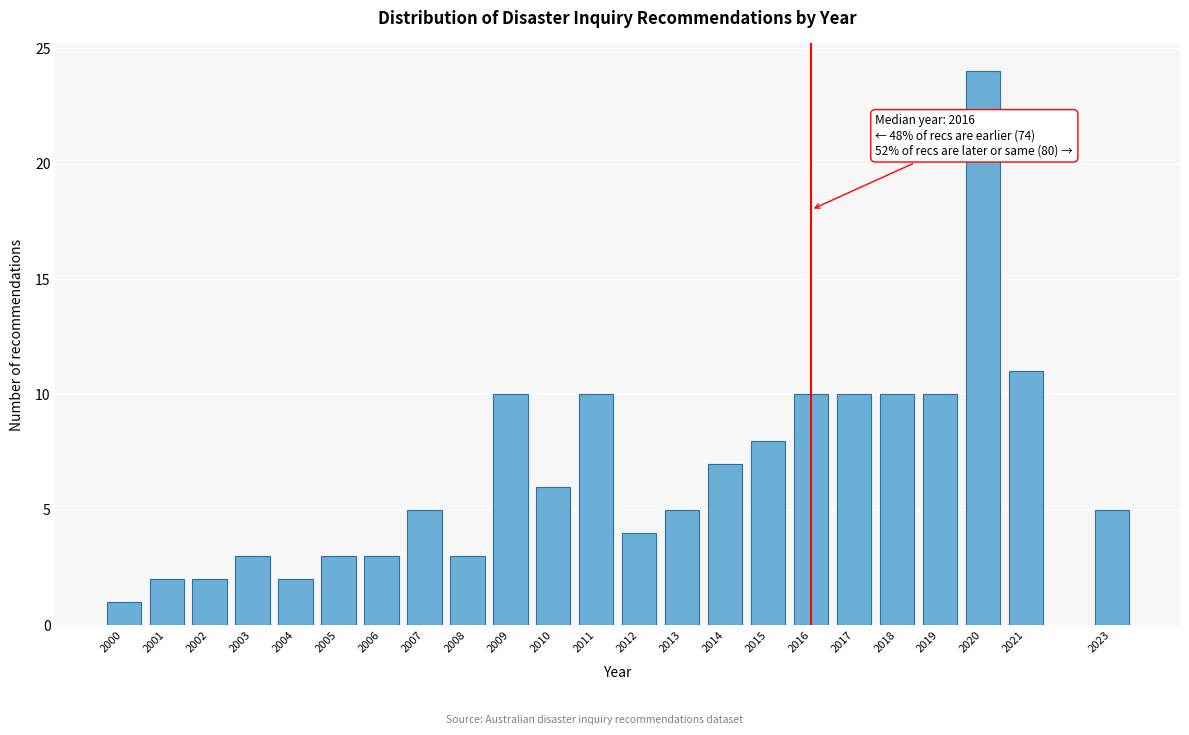

Reading right to left, what are all the values shown in this chart?

5	11	24	10	10	10	10	8	7	5	4	10	6	10	3	5	3	3	2	3	2	2	1